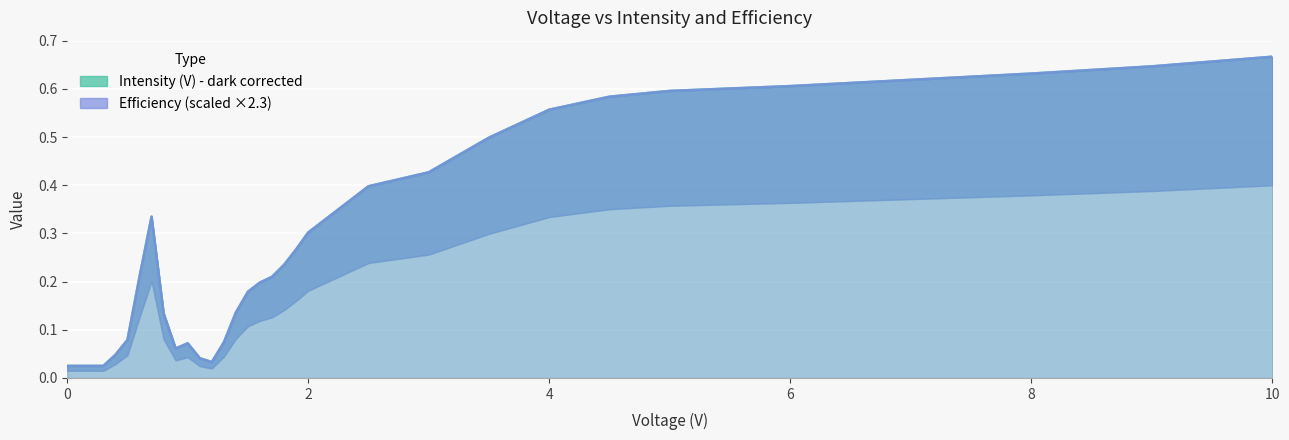

How many lines are shown in the chart?

2